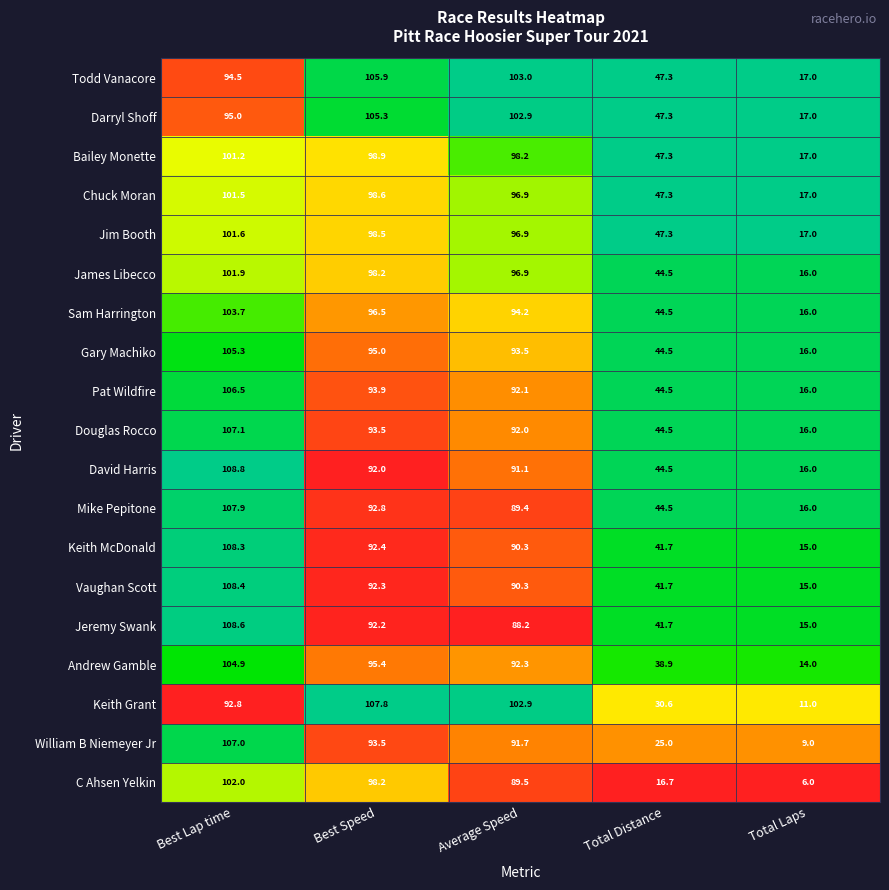

What is the sum of all David Harris values?

352.4